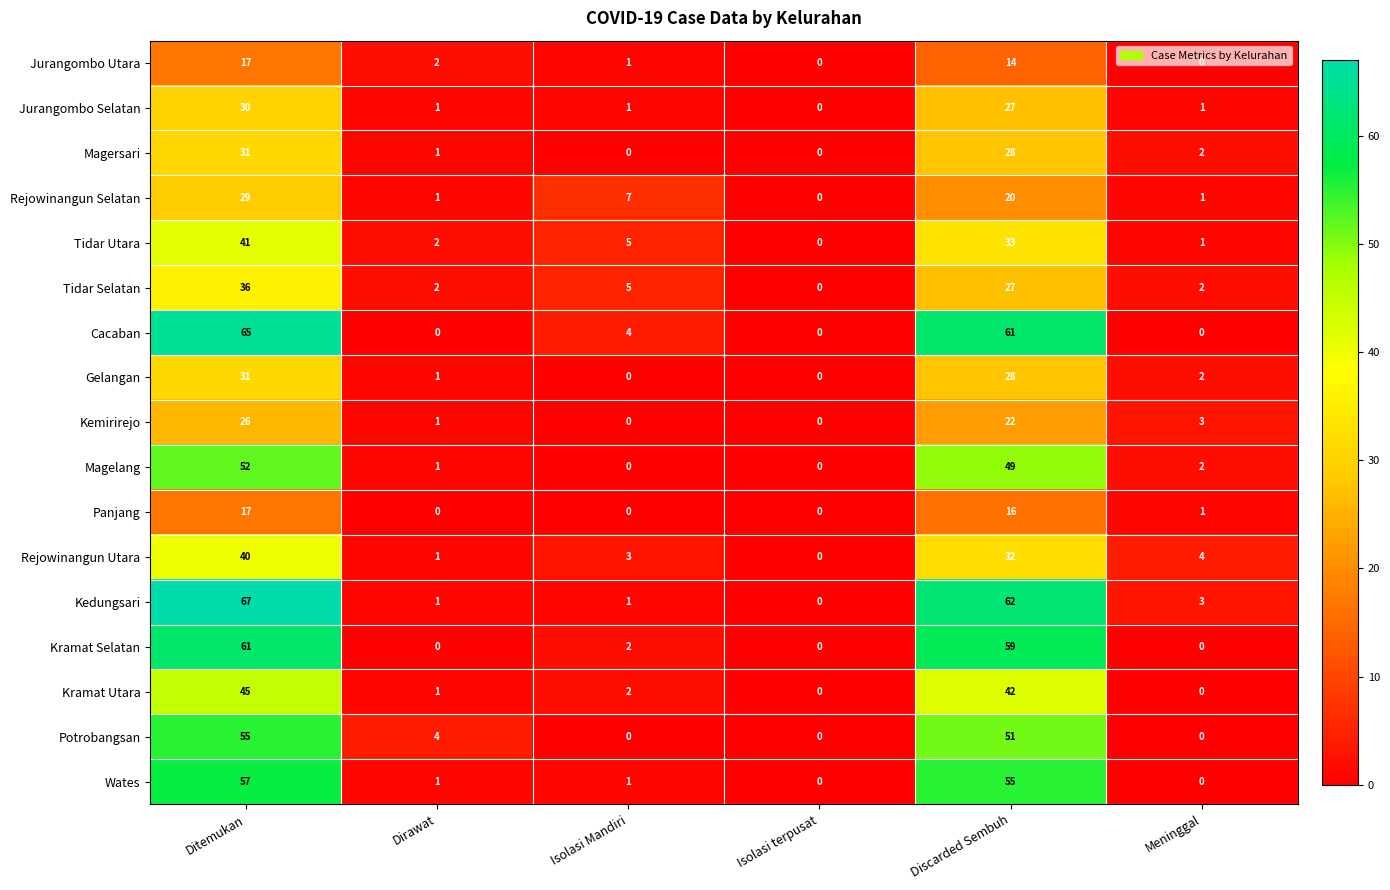

The value of Kedungsari at Isolasi terpusat is 0. True or false?

True